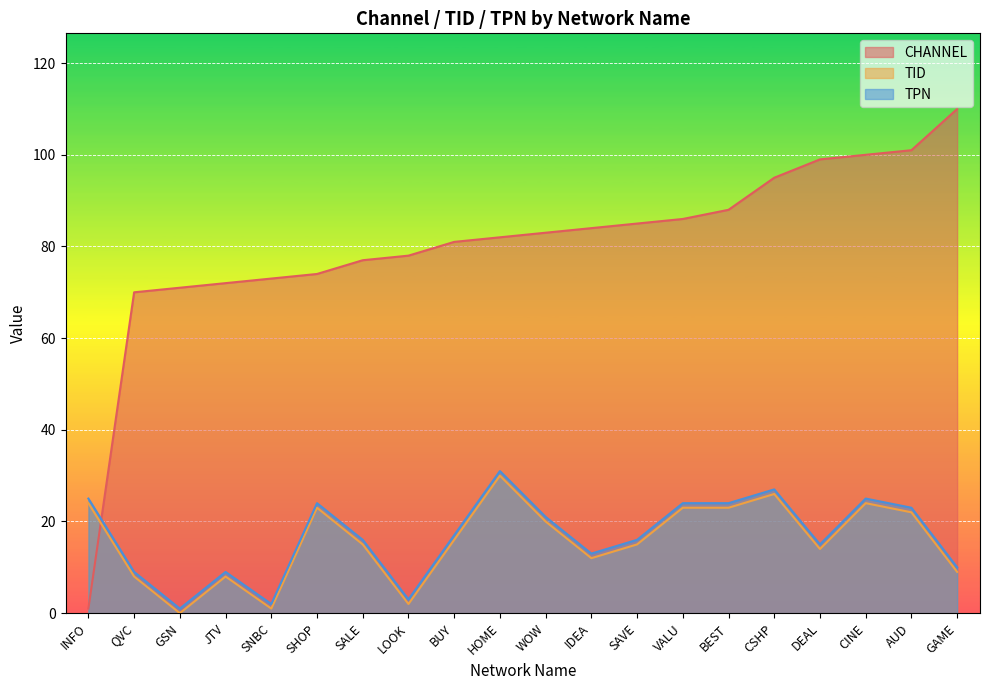

What is the label of the 2nd point from the right?

AUD